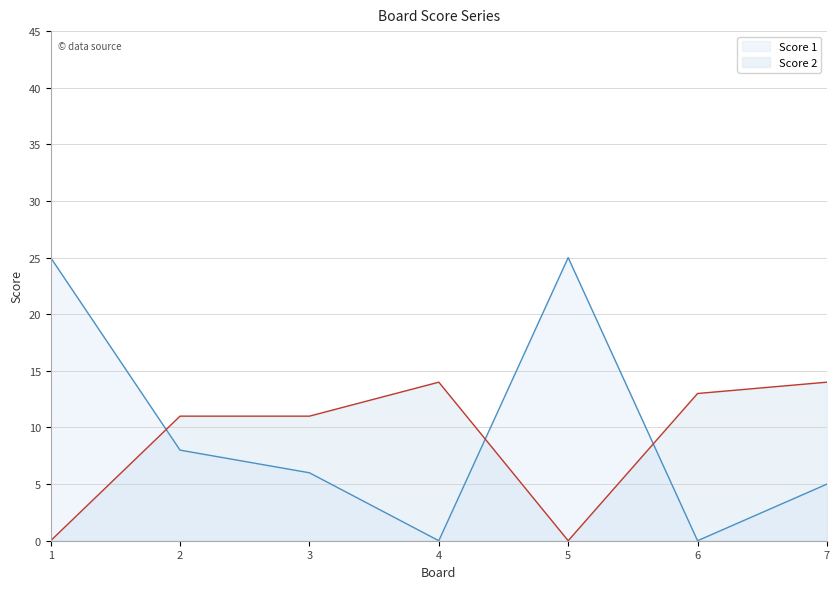

Reading left to right, what are all the values shown in this chart?

Score 1: 25	8	6	0	25	0	5
Score 2: 0	11	11	14	0	13	14